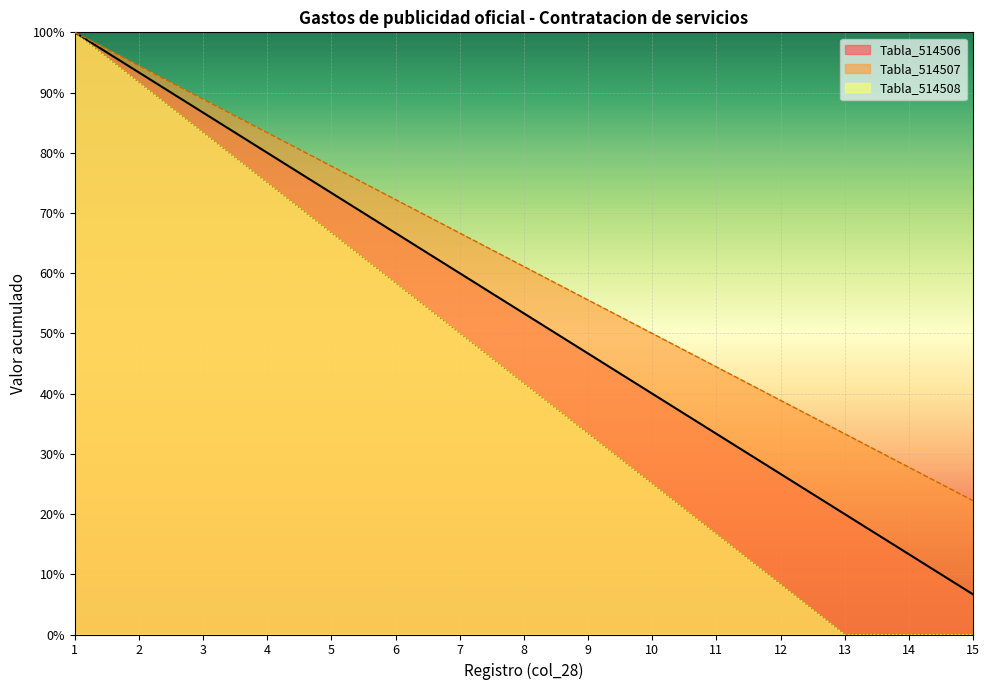

Reading left to right, list all the values displayed in this chart.

Tabla_514506: 100.0	93.3	86.7	80.0	73.3	66.7	60.0	53.3	46.7	40.0	33.3	26.7	20.0	13.3	6.7
Tabla_514507: 100.0	94.4	88.9	83.3	77.8	72.2	66.7	61.1	55.6	50.0	44.4	38.9	33.3	27.8	22.2
Tabla_514508: 100.0	91.7	83.3	75.0	66.7	58.3	50.0	41.7	33.3	25.0	16.7	8.3	0.0	0.0	0.0